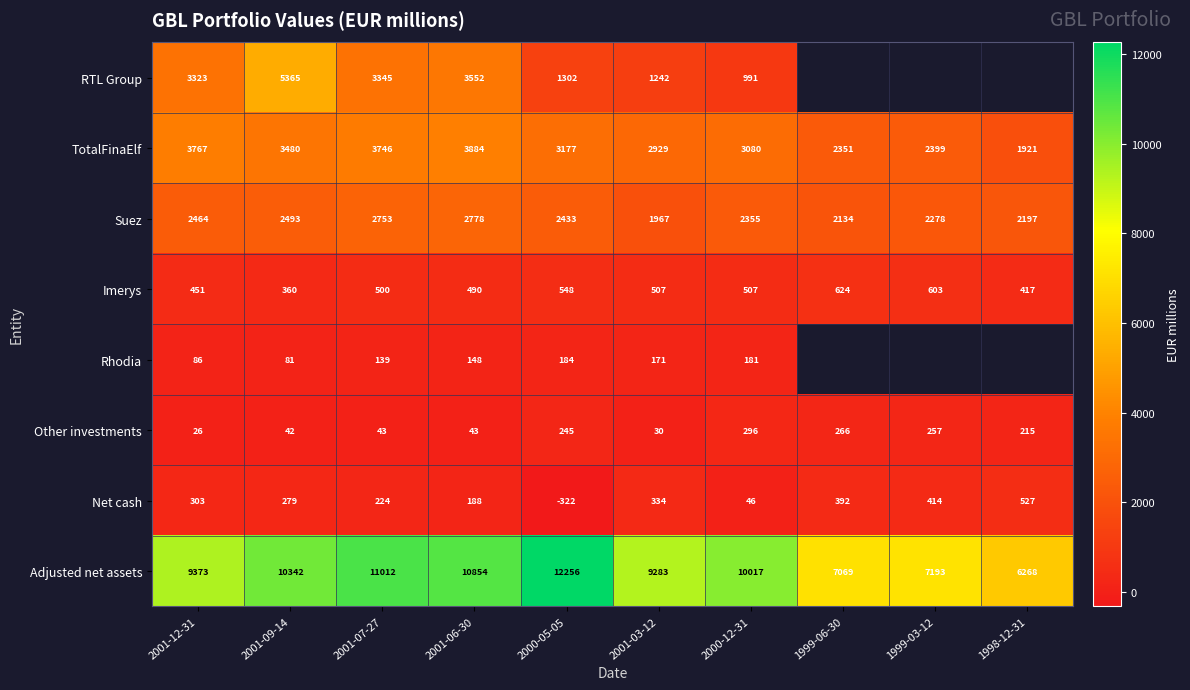

The Suez series shows 1233.0 at 2001-12-31. True or false?

False